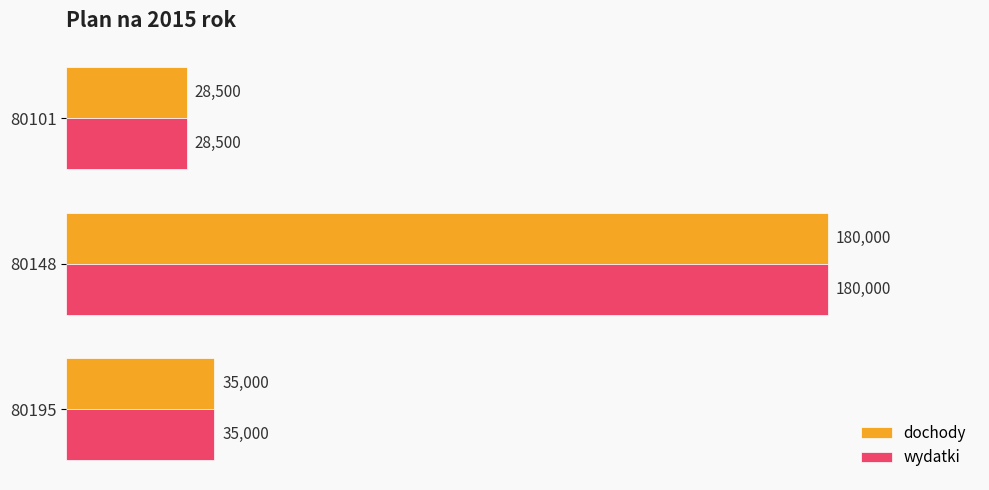

Read the dochody value at 80148, to the nearest 10.

180000